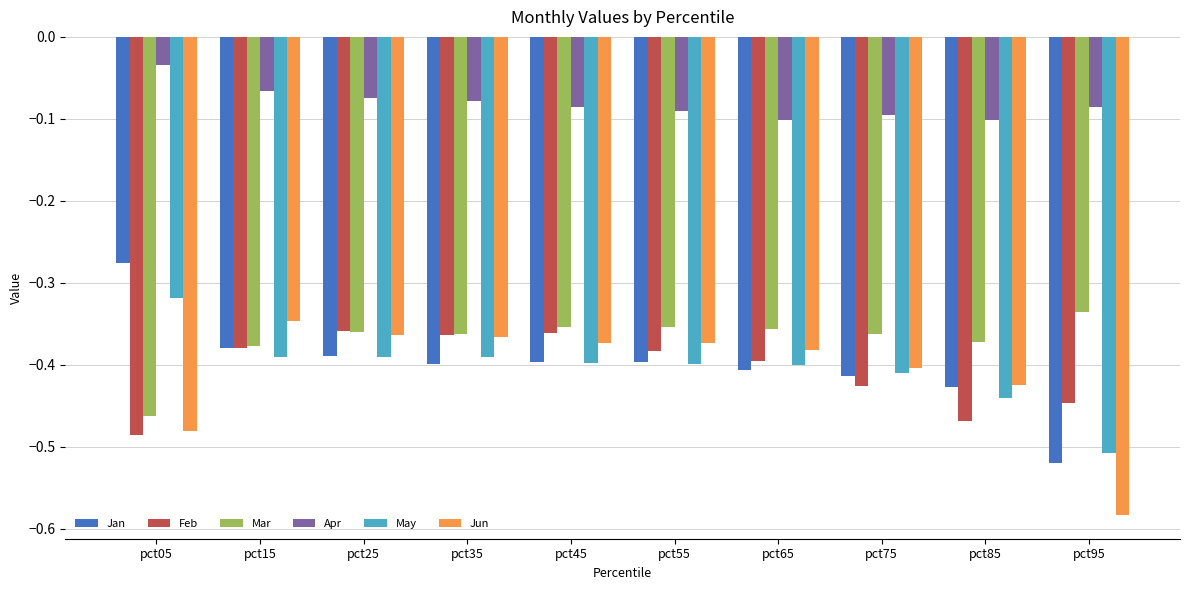

List the series in order of their peak value, lowest first.

Feb, Jun, Mar, May, Jan, Apr